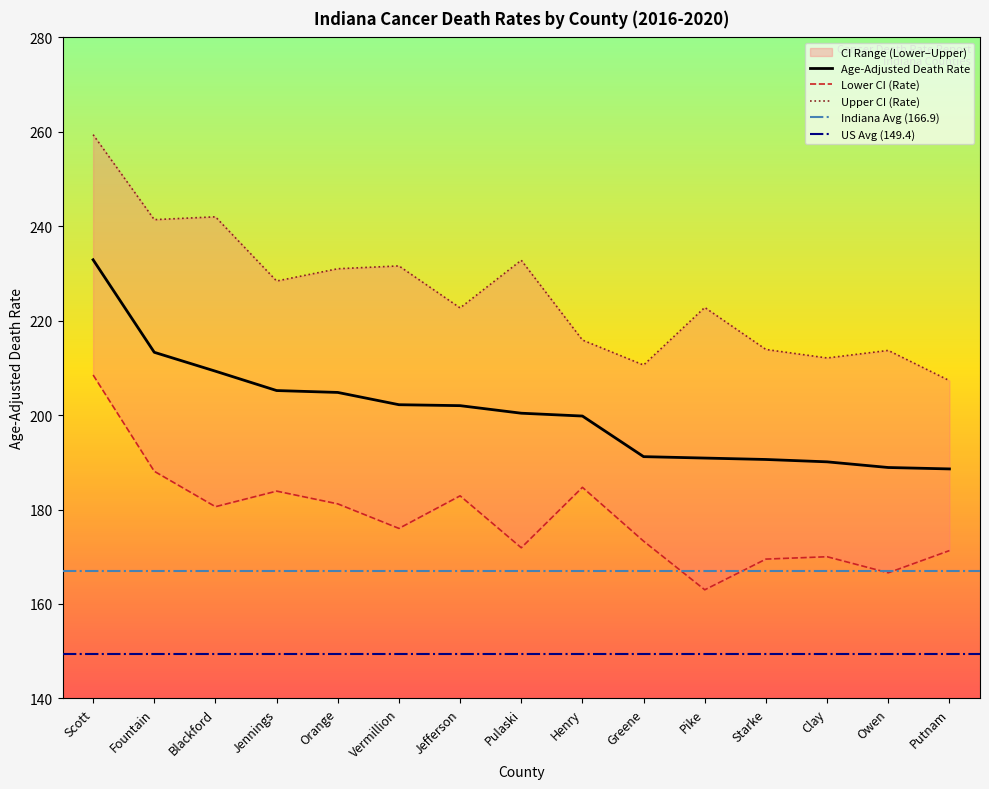

List the series in order of their peak value, highest first.

Upper CI (Rate), Age-Adjusted Death Rate, Lower CI (Rate)